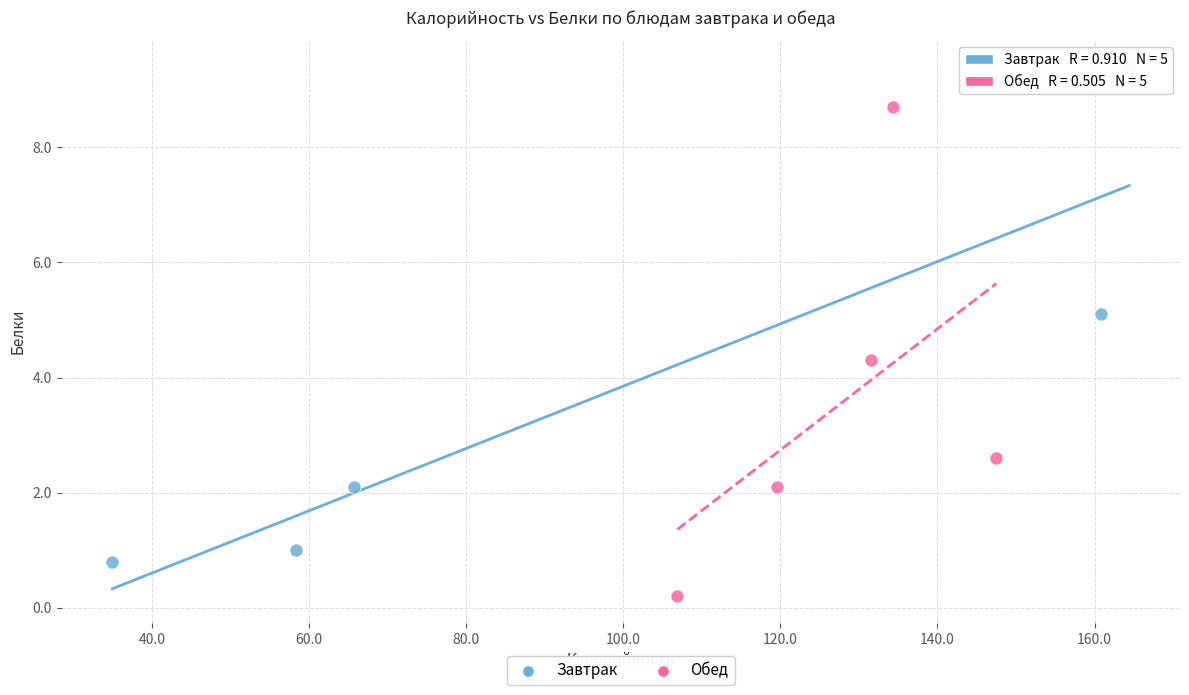

Which series contains the highest Y value?

Завтрак